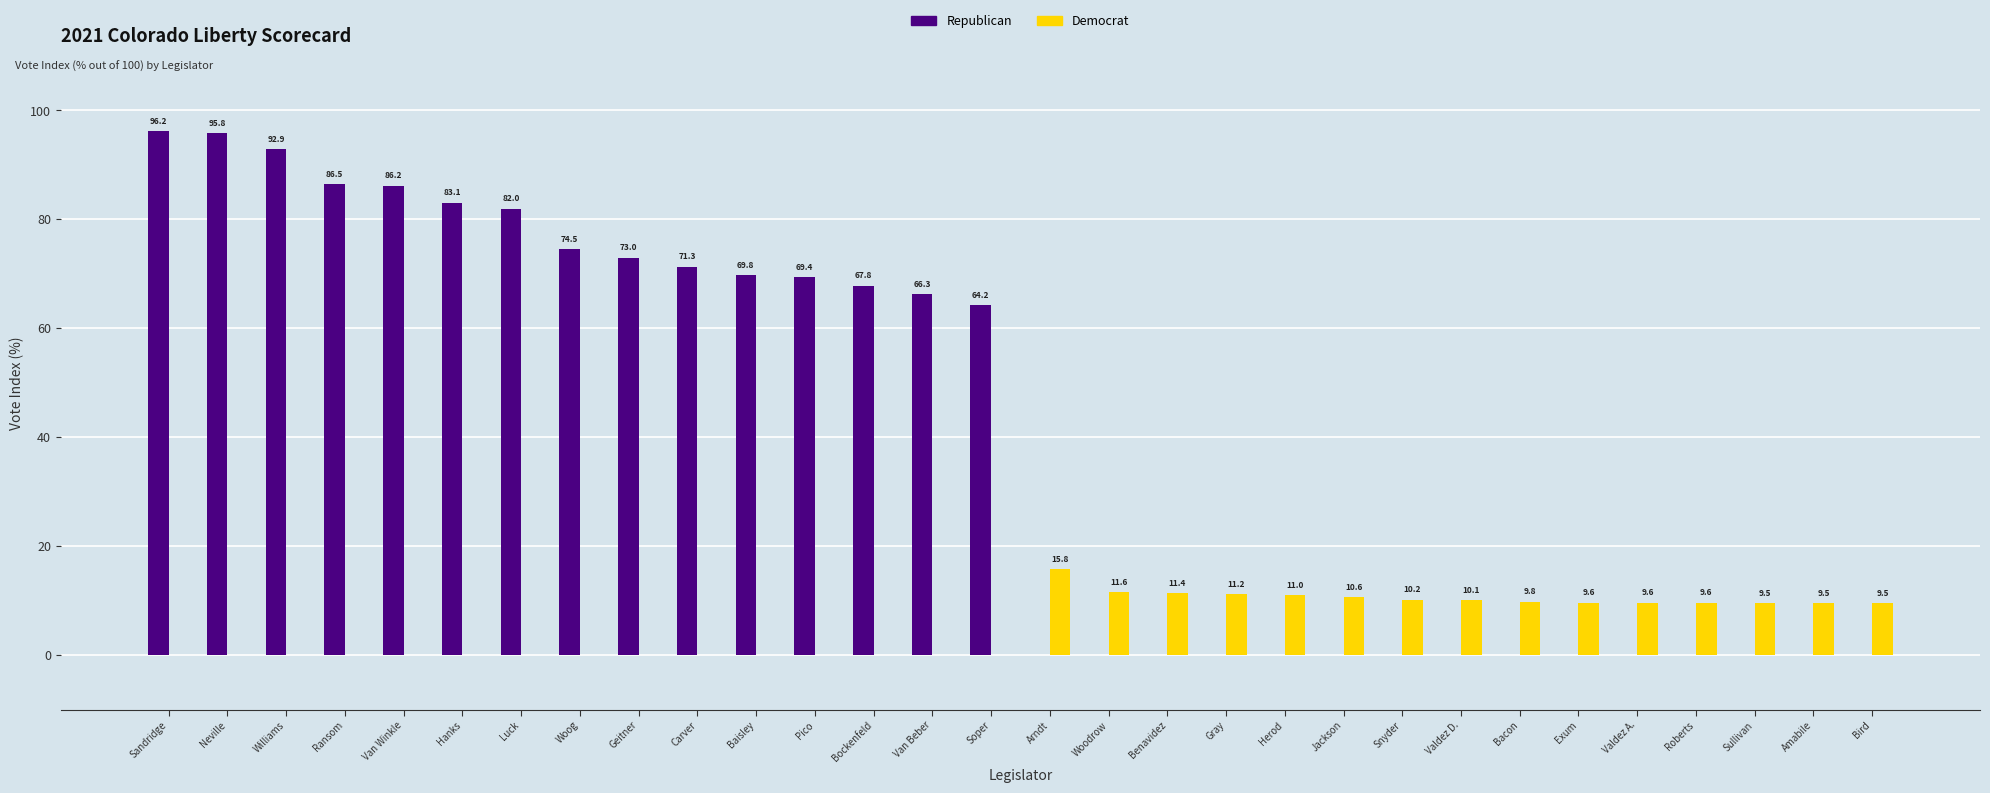

Which series has the widest spread of values?

Republican